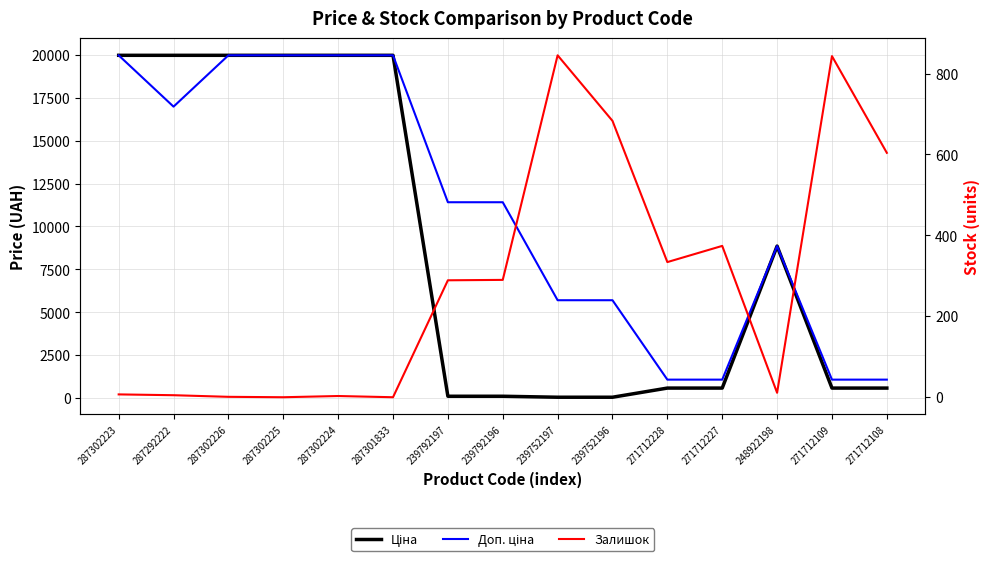

What is the label of the 9th point from the left?

239752197